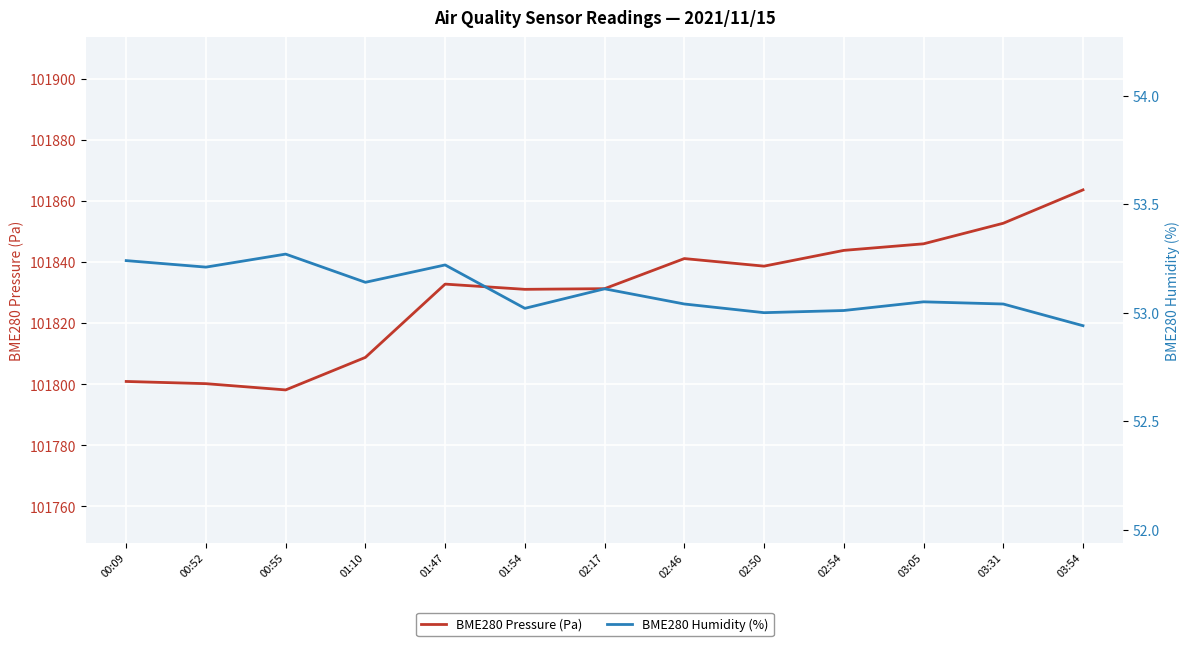

What is the sum of all BME280 Pressure (Pa) values?

1323789.2